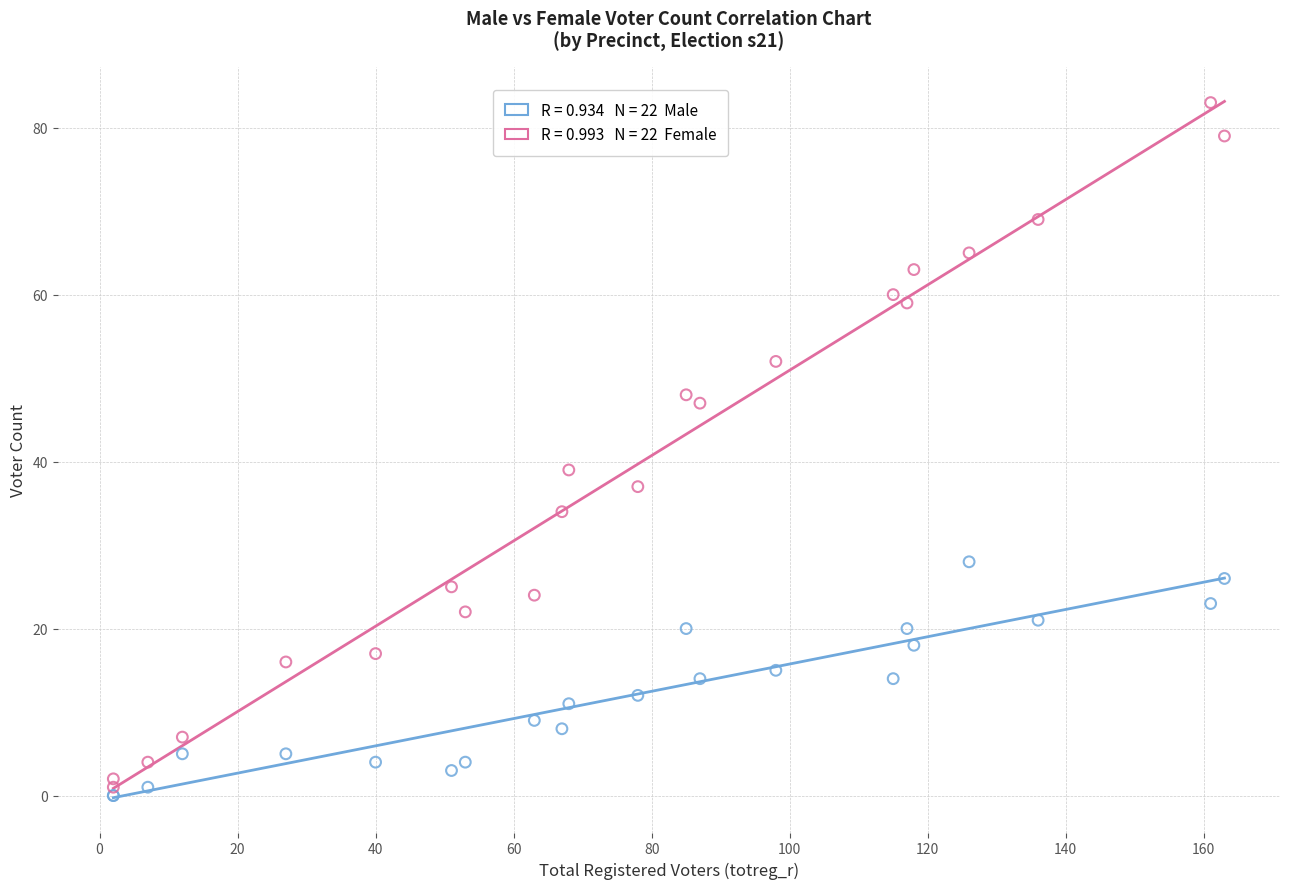

Across all series, what Y value is closest to 41?

39